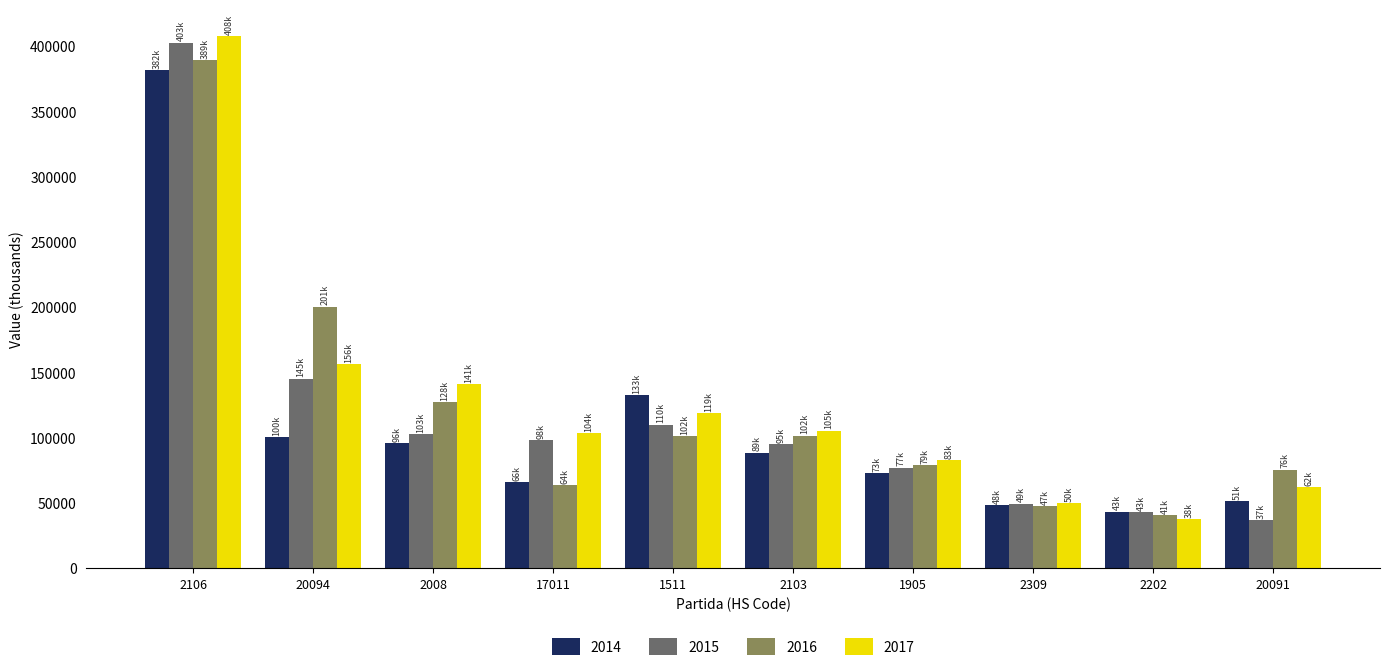

What is the sum of all 2016 values?

1226819